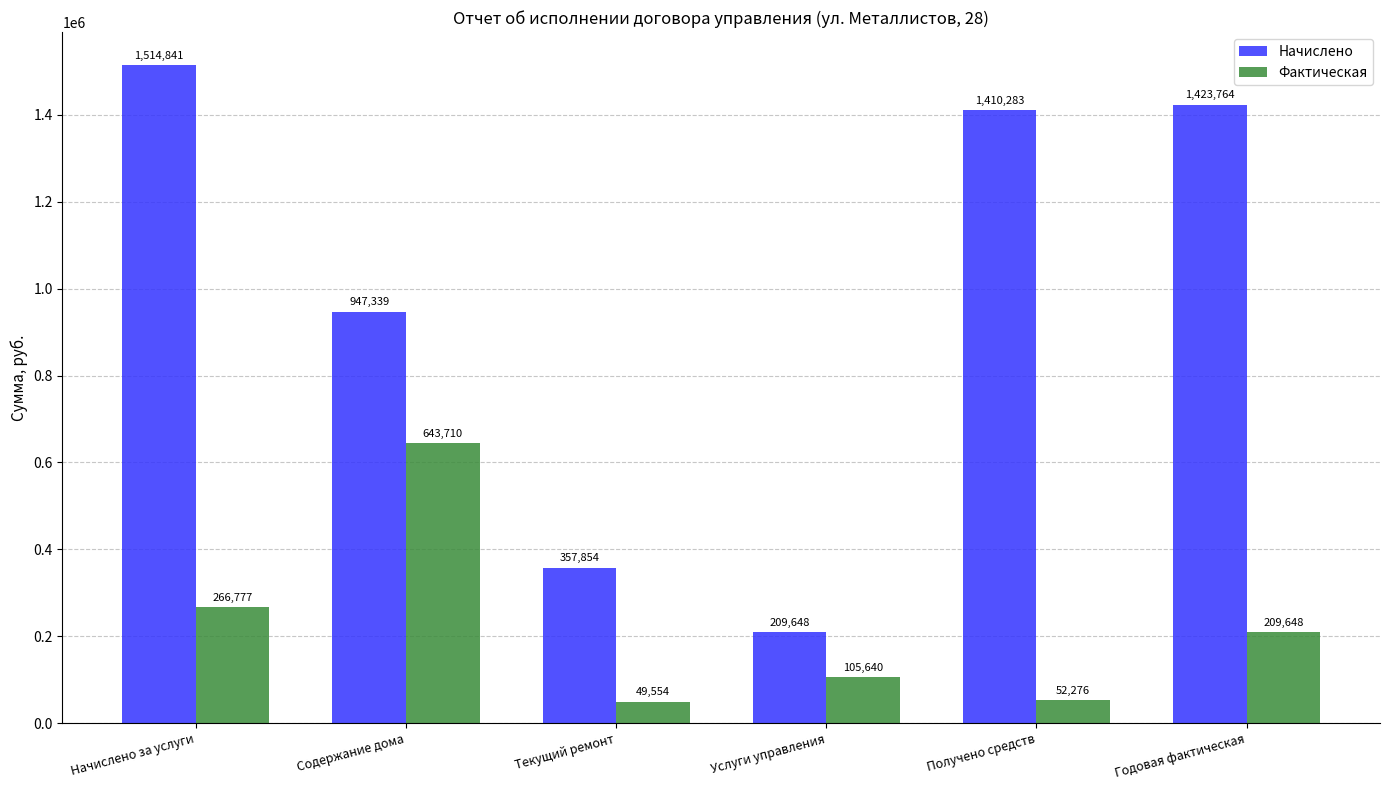

Where is Фактическая nearest to the value 346631?

Начислено за услуги